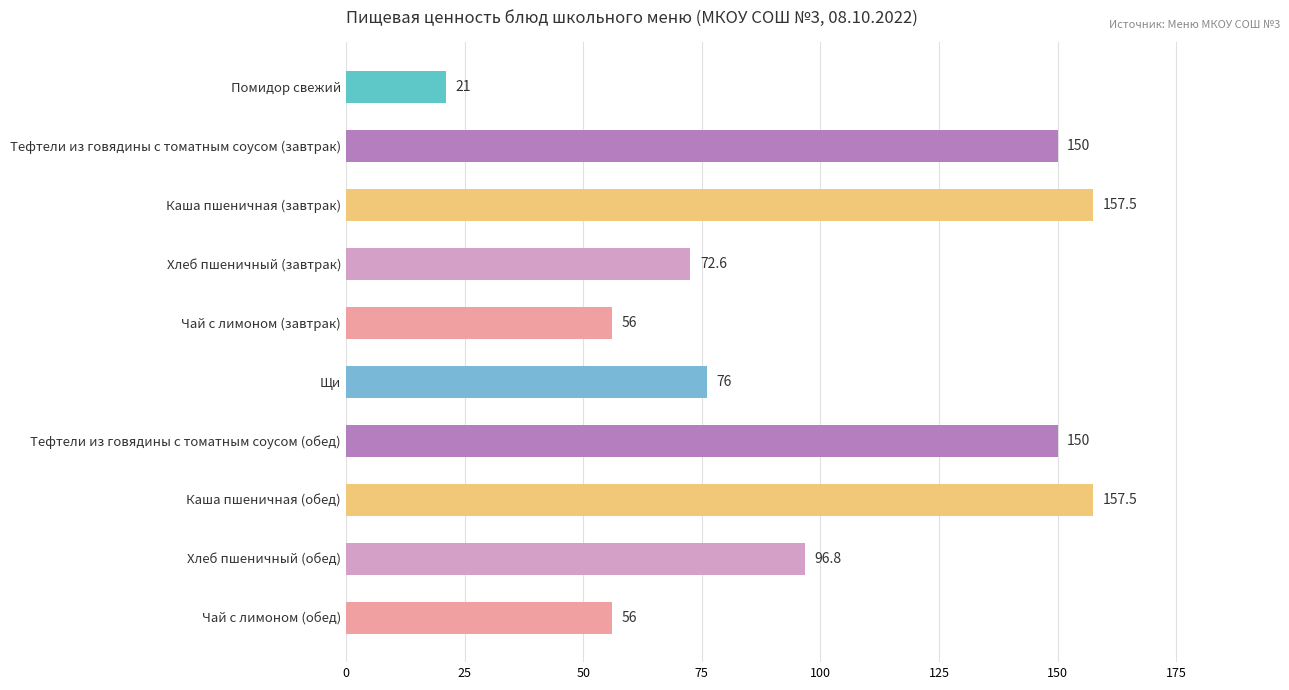

What is the average value?

99.3